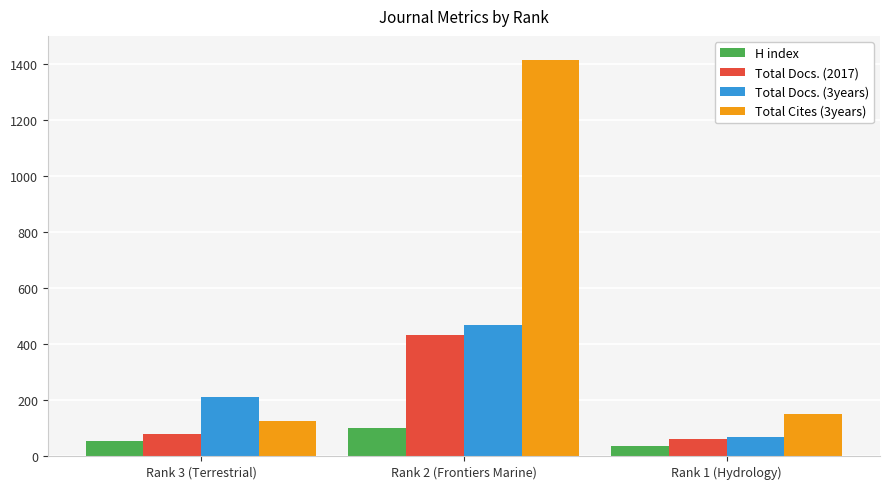

Does the chart contain any negative values?

No